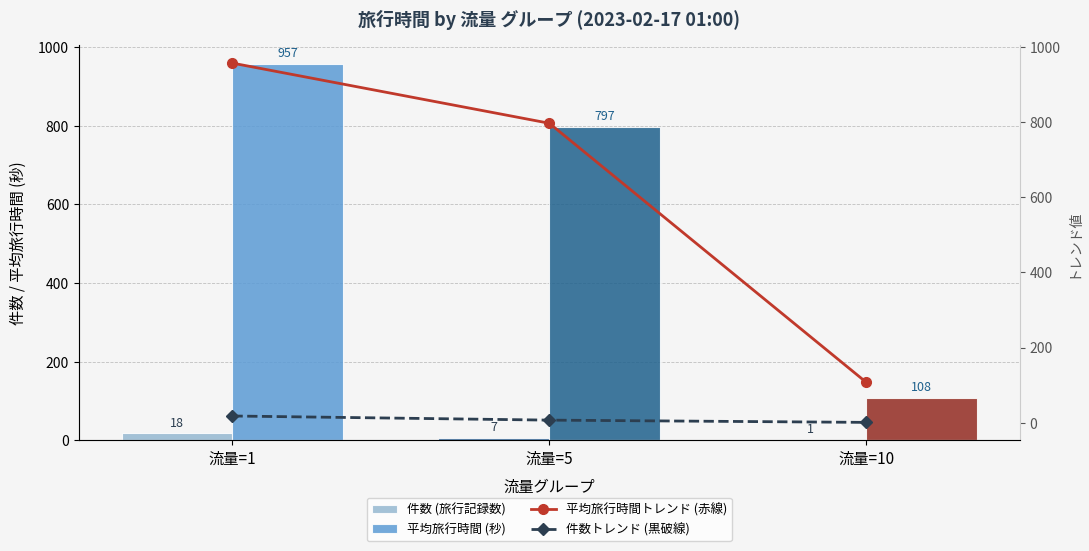

Which category has the highest value in the 平均旅行時間トレンド (赤線) series?

流量=1